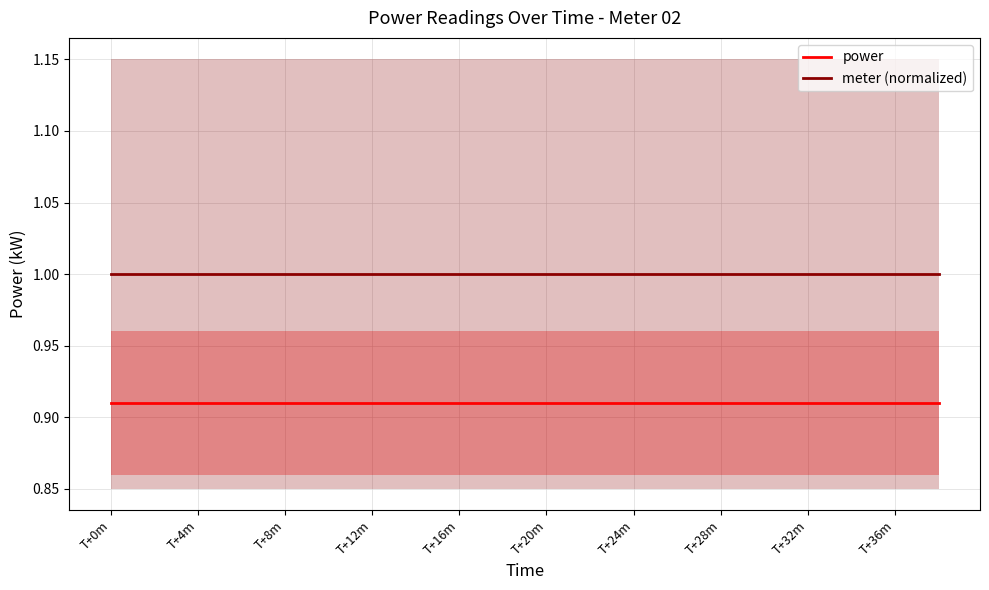

Which series has the largest range (max minus min)?

power